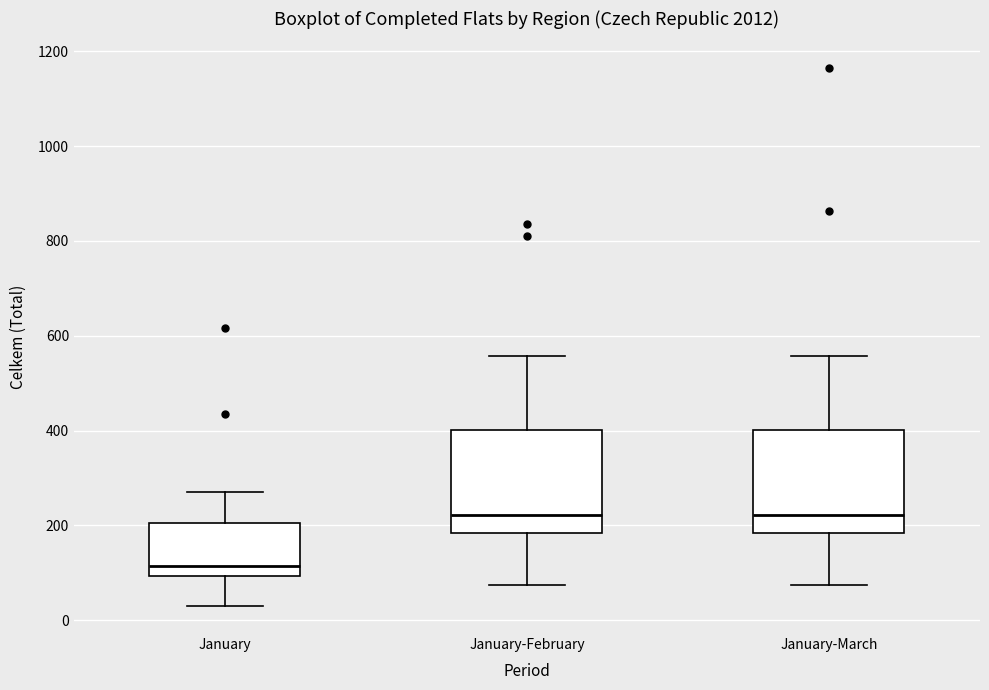

Which box's median line is the lowest?

January